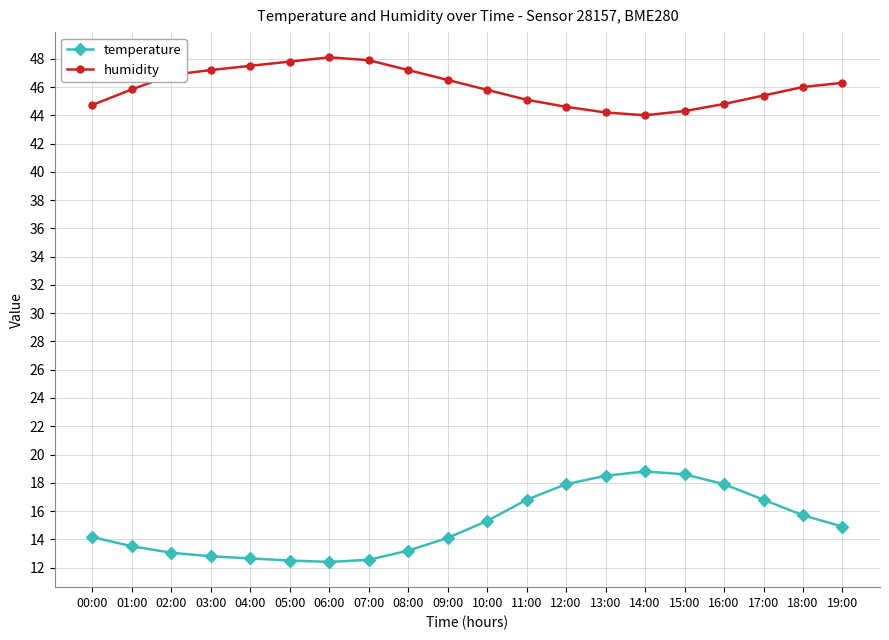

What is the maximum value shown in the chart?

48.1